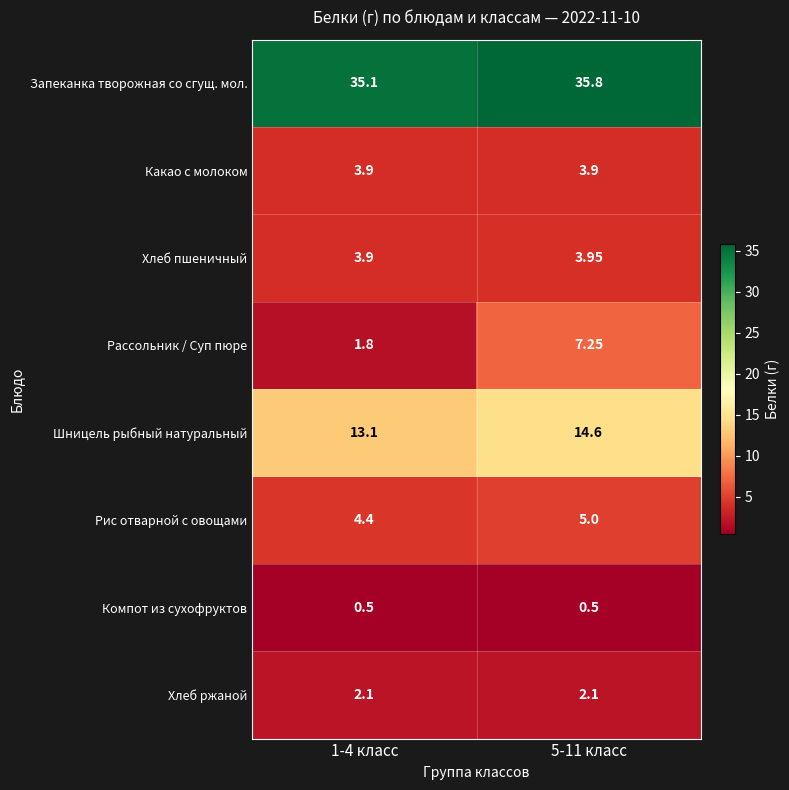

Which series has the largest range (max minus min)?

Рассольник / Суп пюре